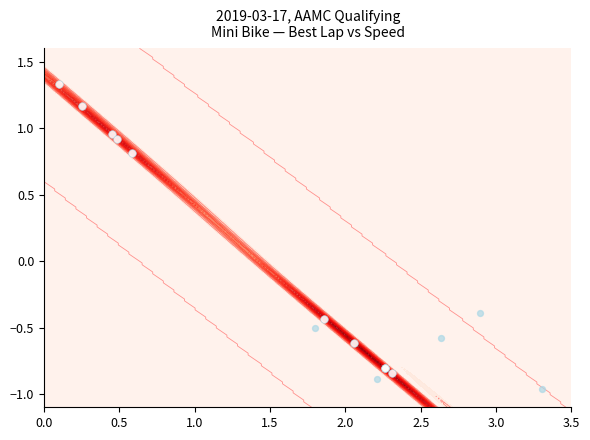

How many values are above zero?

5